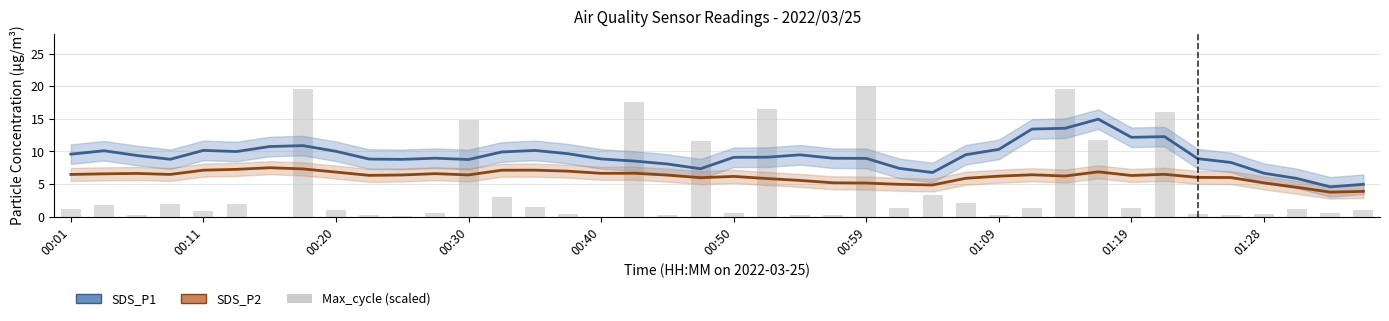

Reading left to right, list all the values displayed in this chart.

SDS_P1: 9.6	10.1	9.4	8.8	10.2	10.0	10.8	10.9	10.0	8.8	8.8	9.0	8.8	9.9	10.2	9.7	8.9	8.5	8.1	7.4	9.1	9.1	9.5	9.0	8.9	7.4	6.8	9.5	10.3	13.4	13.6	15.0	12.2	12.3	8.9	8.3	6.7	5.9	4.6	5.0
SDS_P2: 6.5	6.6	6.6	6.5	7.1	7.3	7.5	7.3	6.8	6.3	6.4	6.6	6.4	7.1	7.1	7.0	6.7	6.7	6.4	6.0	6.2	5.9	5.6	5.2	5.2	5.0	4.9	5.9	6.2	6.4	6.2	6.9	6.3	6.5	6.0	6.0	5.2	4.5	3.8	3.9
Max_cycle (scaled): 1.2	1.8	0.2	1.9	0.9	2.0	0.0	19.6	1.0	0.3	0.1	0.6	14.9	3.0	1.4	0.5	0.0	17.5	0.3	11.6	0.6	16.5	0.3	0.2	20.0	1.4	3.3	2.1	0.3	1.4	19.6	11.8	1.3	16.0	0.5	0.3	0.5	1.2	0.5	1.1